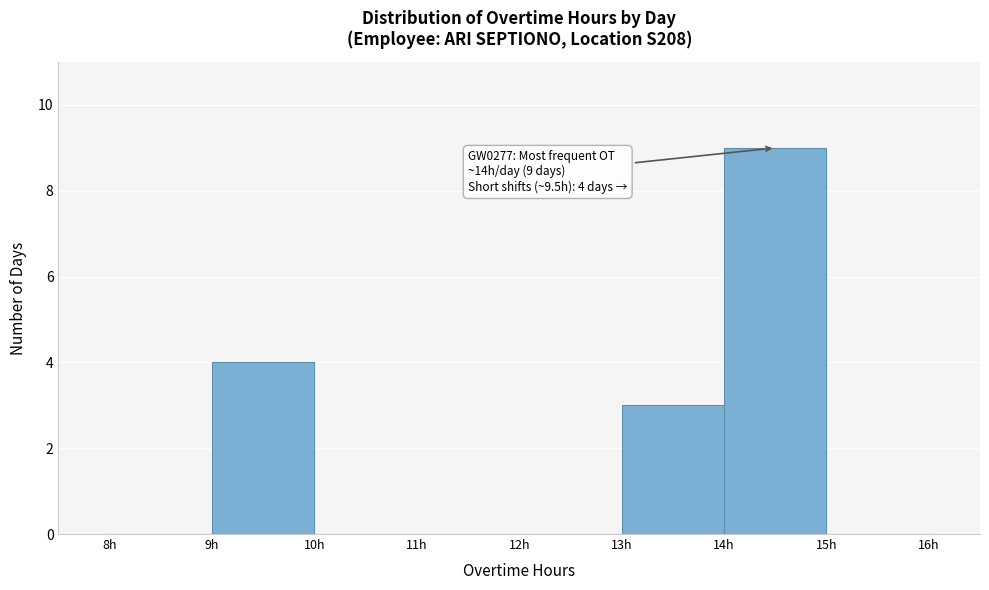

Which range on the x-axis has the tallest bar?

14 to 15